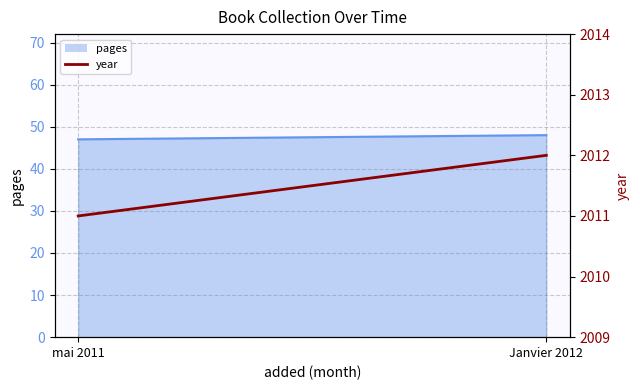

Is it true that the value at mai 2011 is 2011?

True